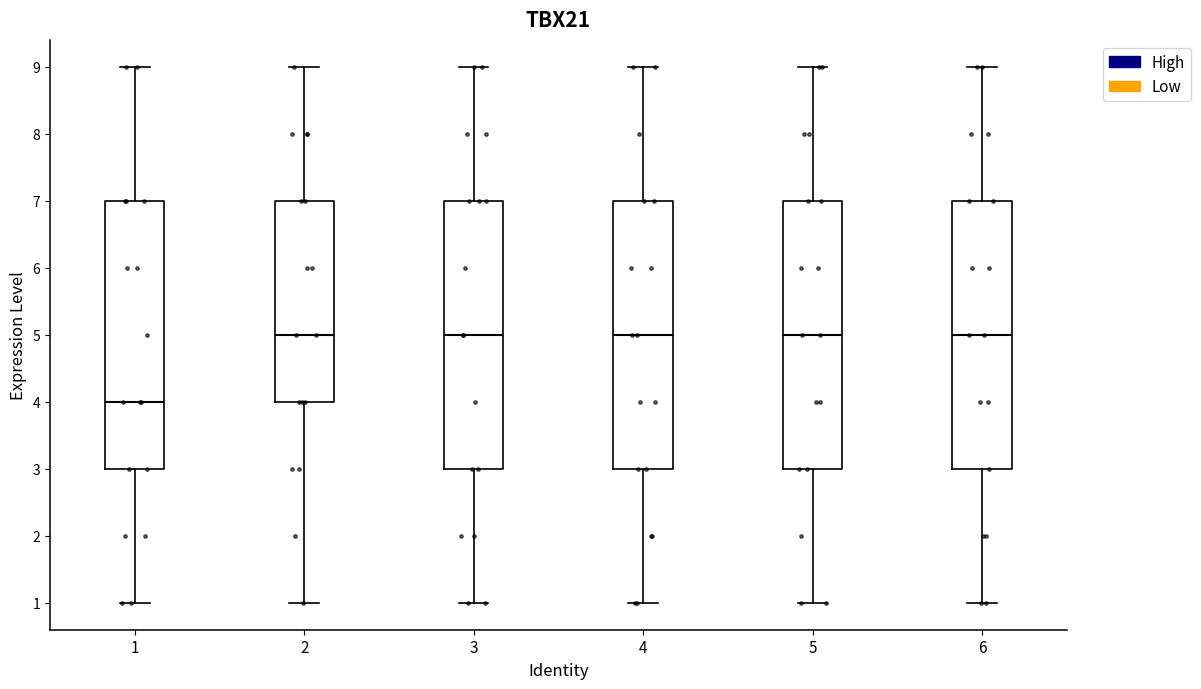

Reading left to right, read every box against the y-axis: the position of its median line, the range the box covers, and the ends of its whiskers. The values are not printed on the chart, so give them approximately, as read against the axis.

1: median 4, box 3 to 7, whiskers 1 to 9
2: median 5, box 4 to 7, whiskers 1 to 9
3: median 5, box 3 to 7, whiskers 1 to 9
4: median 5, box 3 to 7, whiskers 1 to 9
5: median 5, box 3 to 7, whiskers 1 to 9
6: median 5, box 3 to 7, whiskers 1 to 9